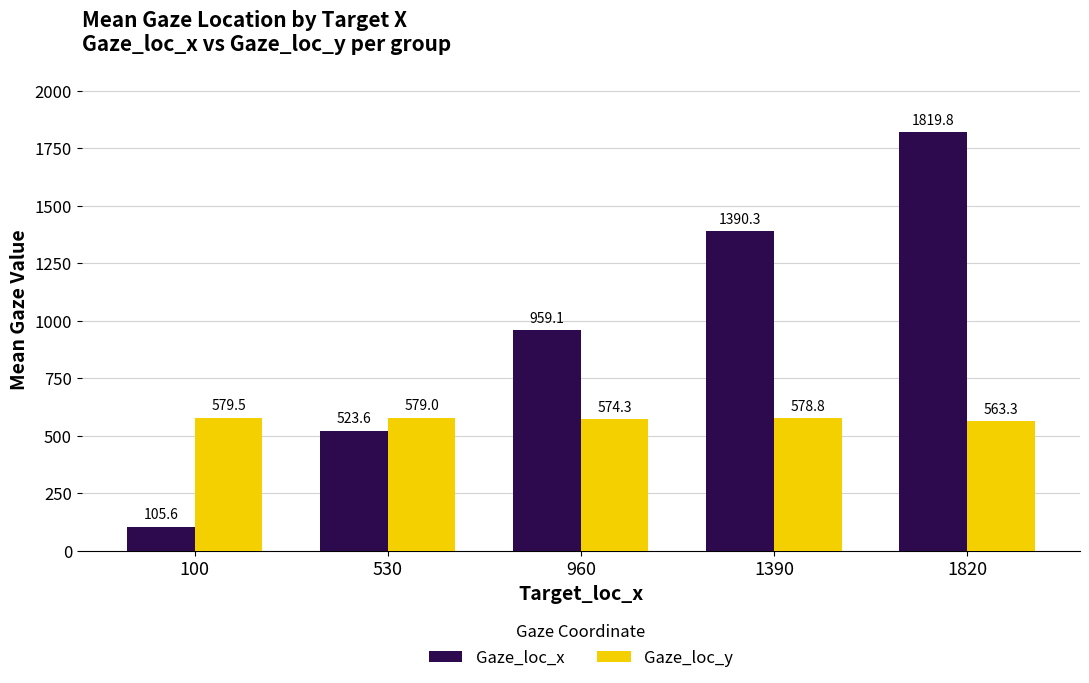

List the series in order of their peak value, lowest first.

Gaze_loc_y, Gaze_loc_x